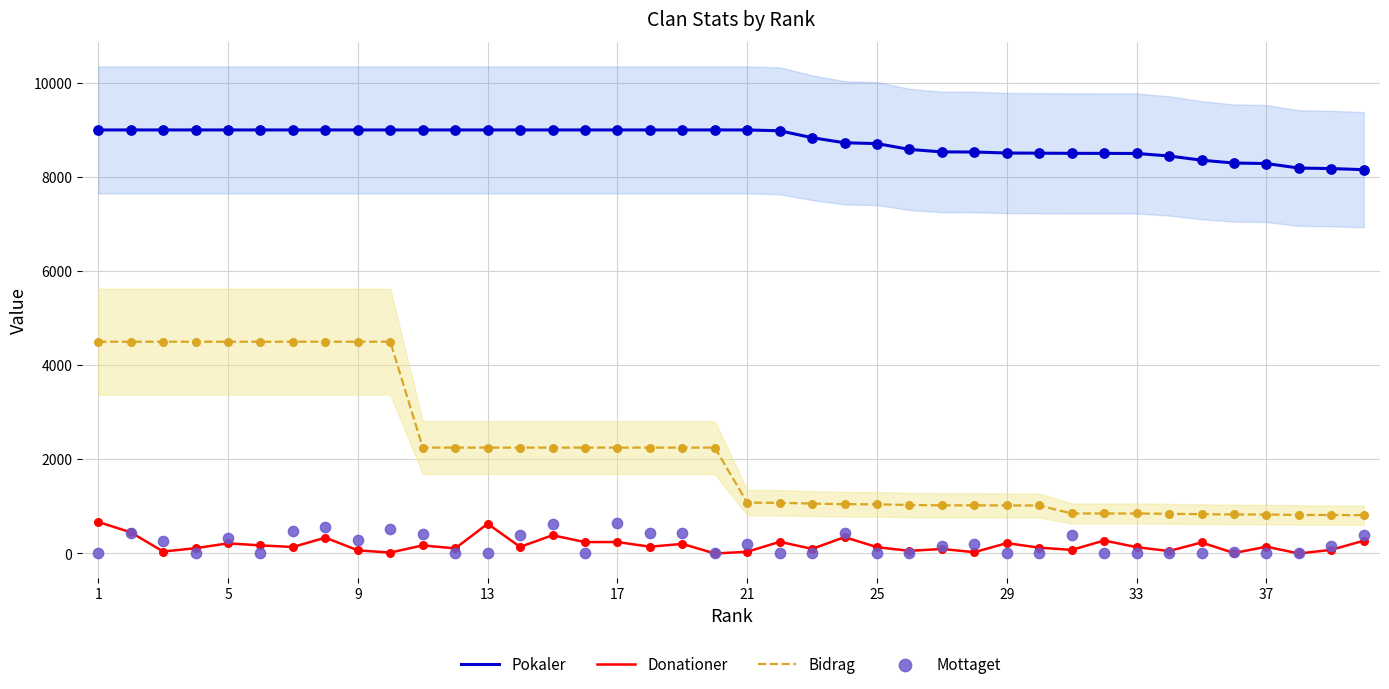

What are all the series names shown in the legend?

Pokaler, Donationer, Bidrag, Mottaget